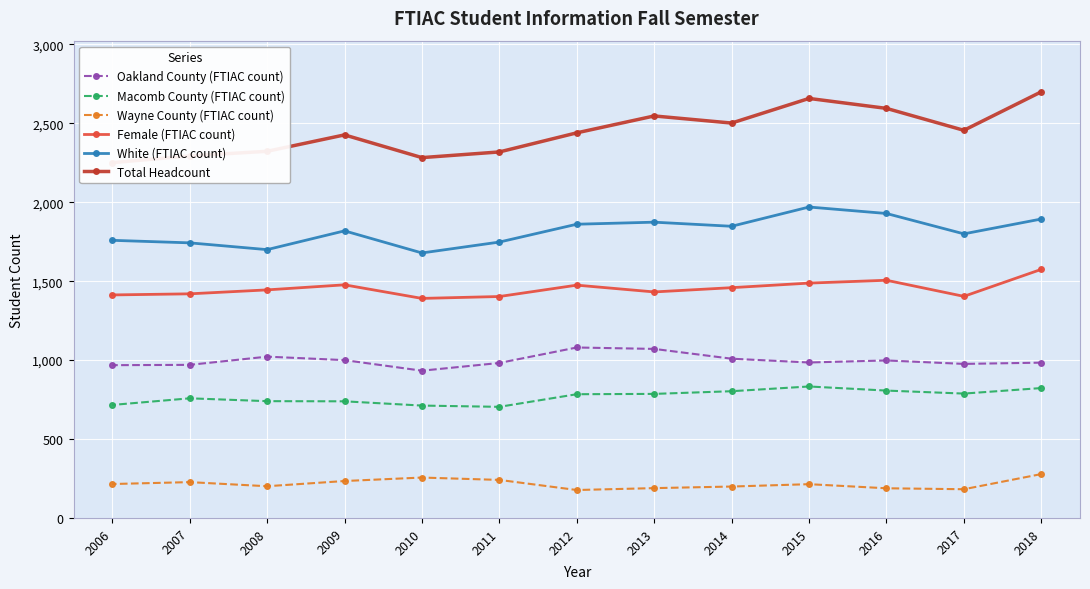

What is the difference between the maximum and minimum values in the Macomb County (FTIAC count) series?

129